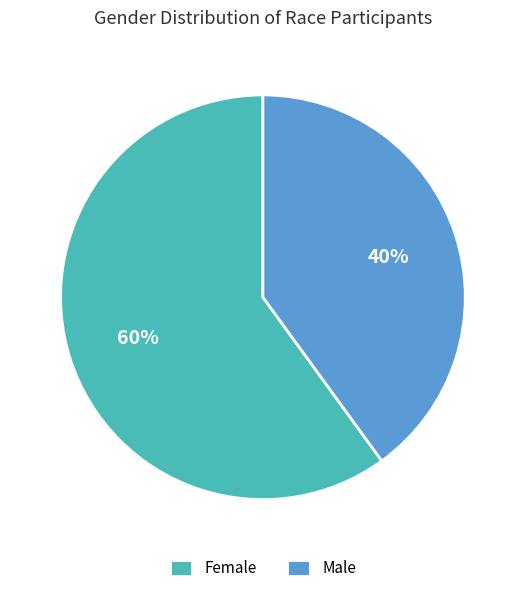

How many slices are in this pie chart?

2